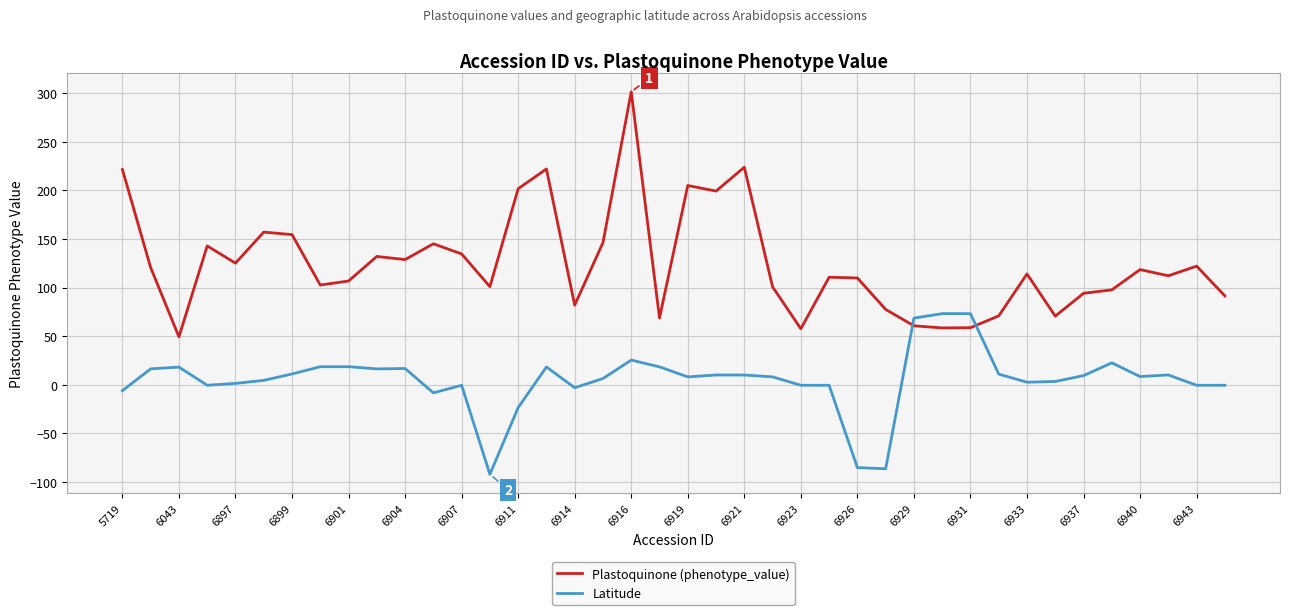

What is the difference between the maximum and minimum values in the Plastoquinone (phenotype_value) series?

252.3